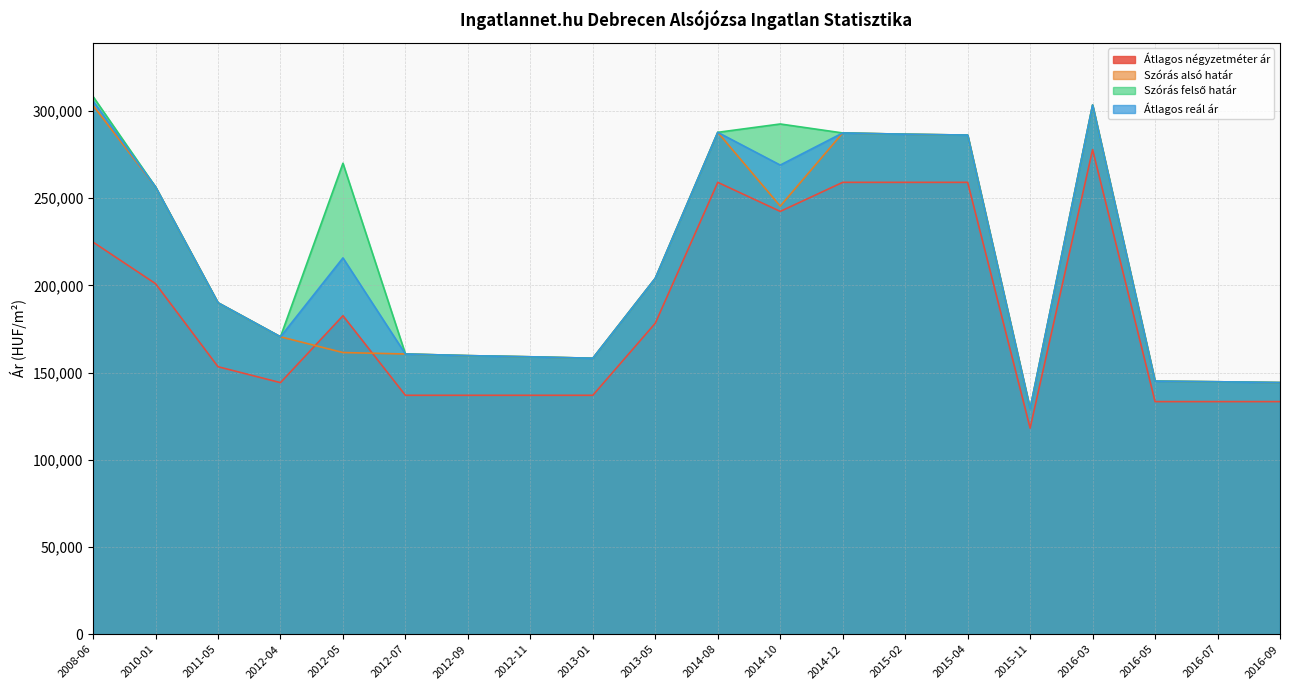

In Szórás alsó határ, how many points are higher than both neighbors (excluding endpoints)?

3